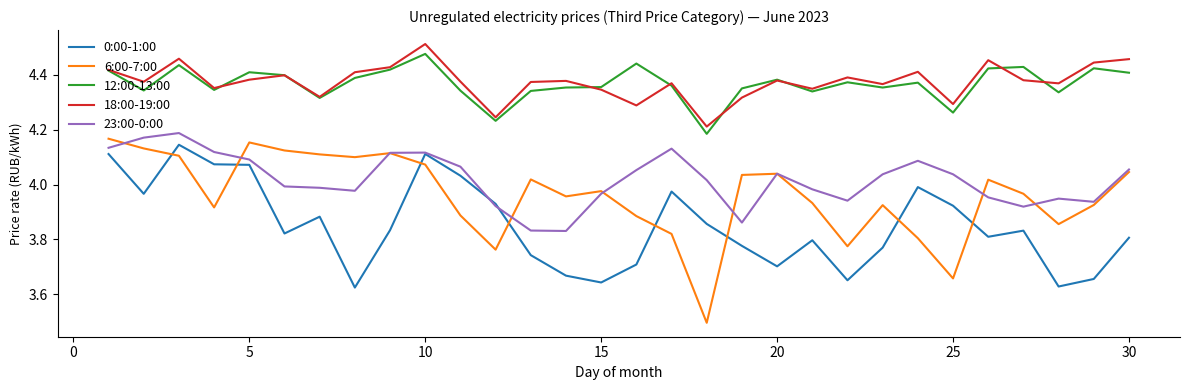

Which series has the widest spread of values?

6:00-7:00